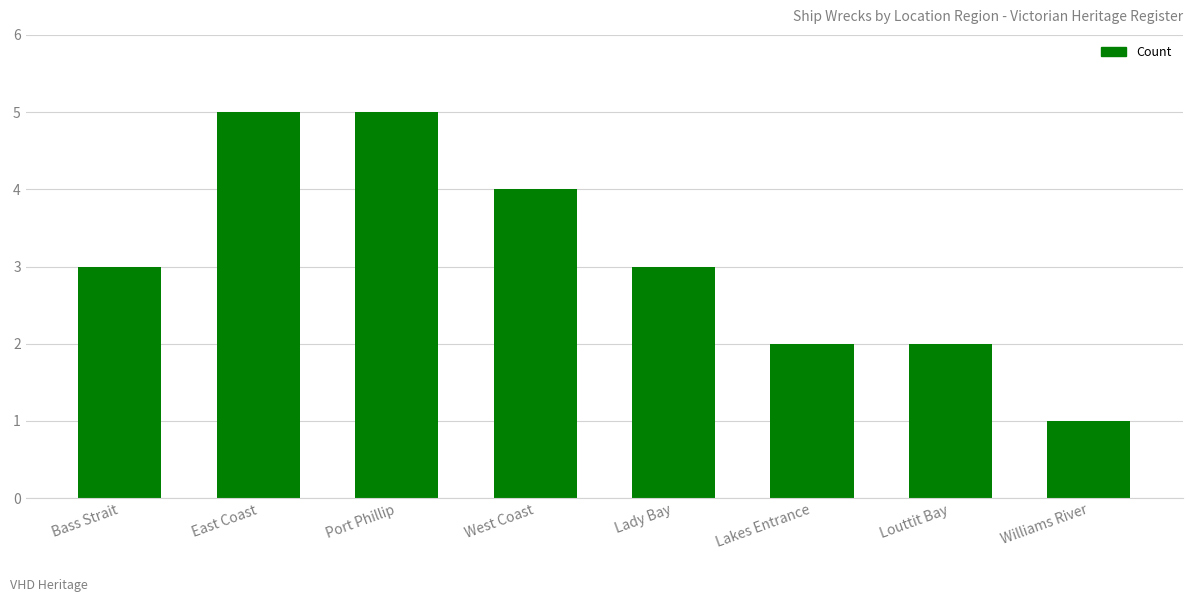

True or false: the data shows 5 at Port Phillip.

True